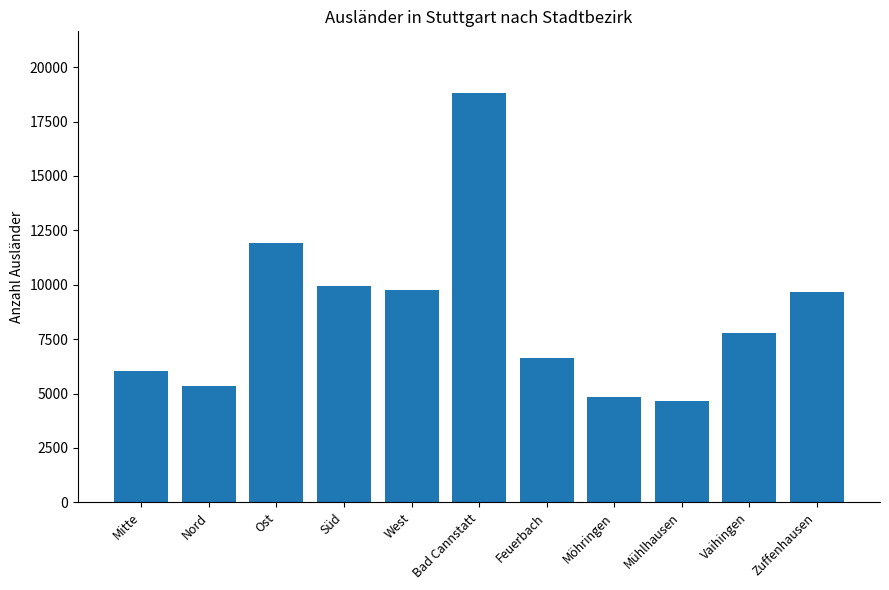

The value at Vaihingen is 11037. True or false?

False